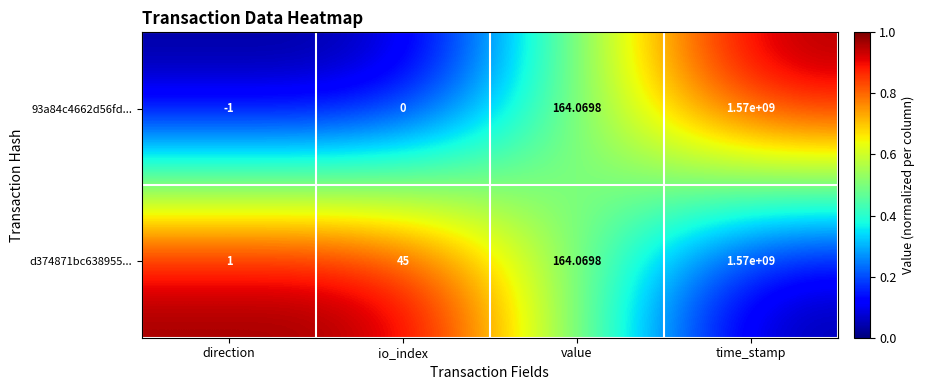

At how many categories does at least one series exceed 0?

4